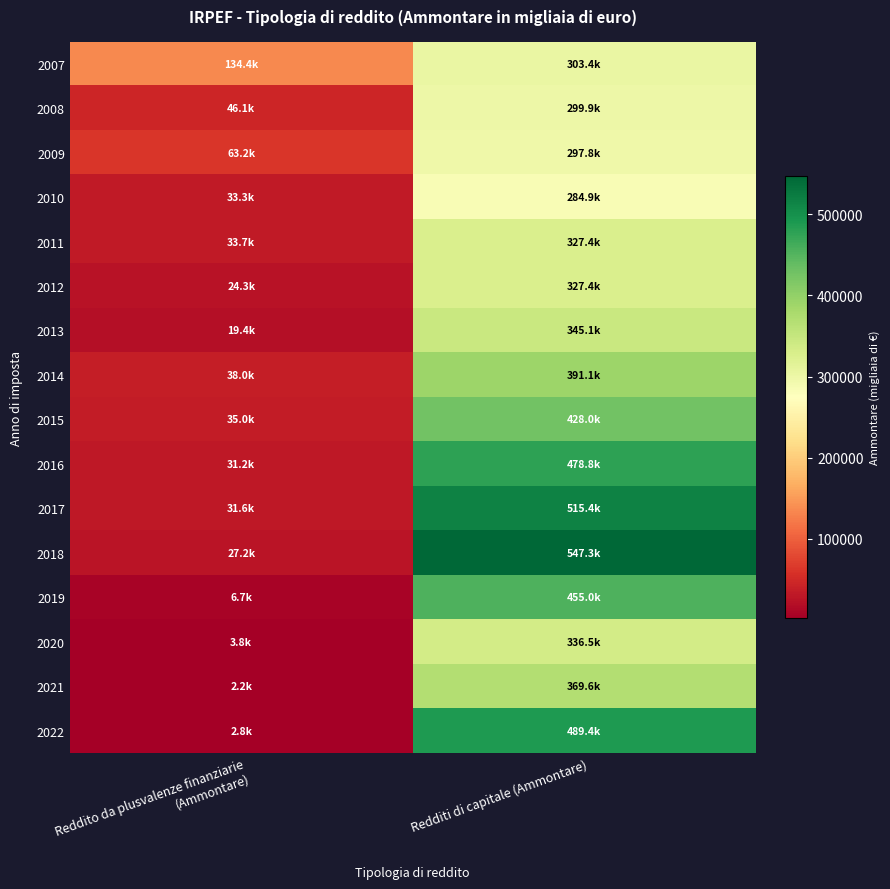

Which series has the largest range (max minus min)?

2018